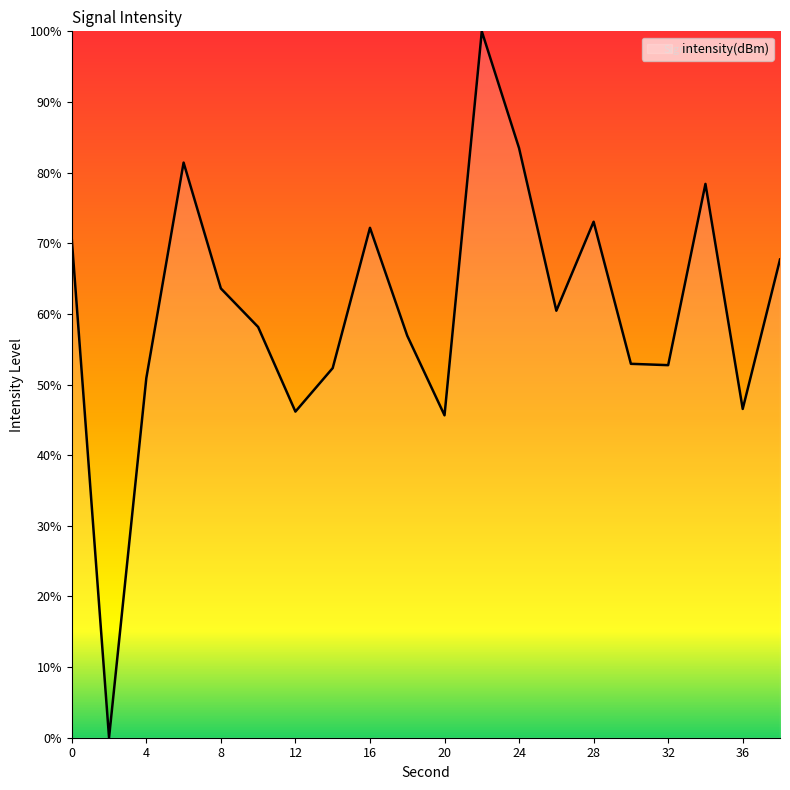

Does the chart have visible grid lines?

No